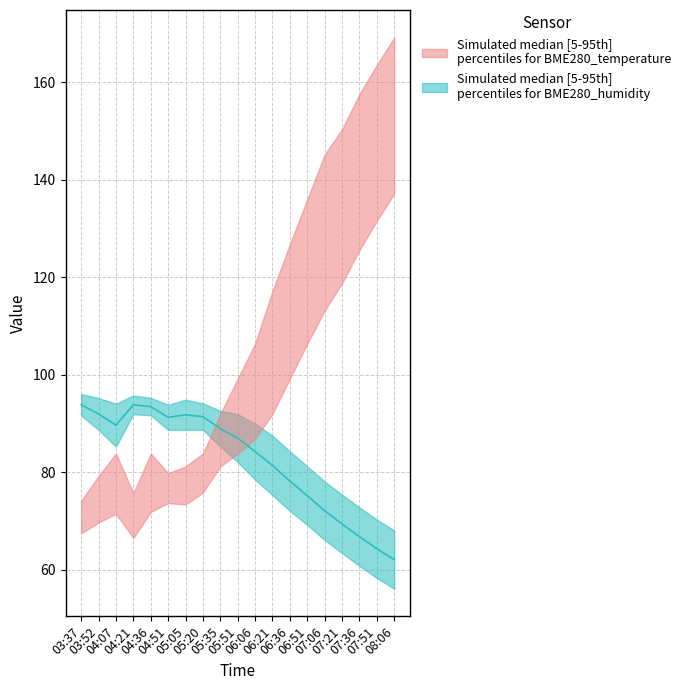

Is it true that the value at 05:05 is 160.0?

False